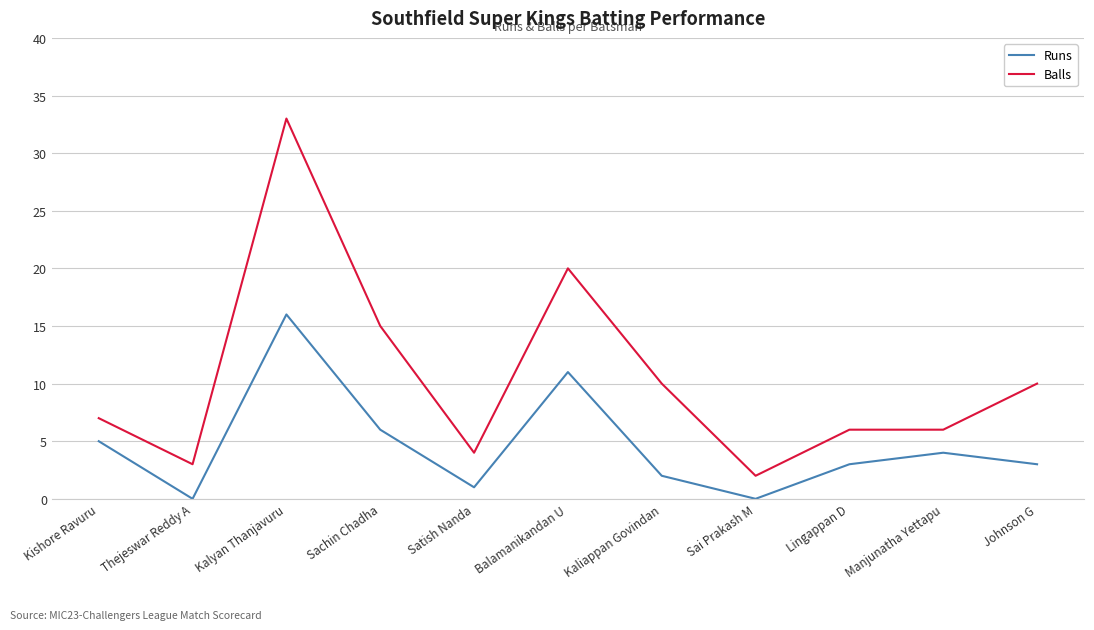

What are all the series names shown in the legend?

Runs, Balls